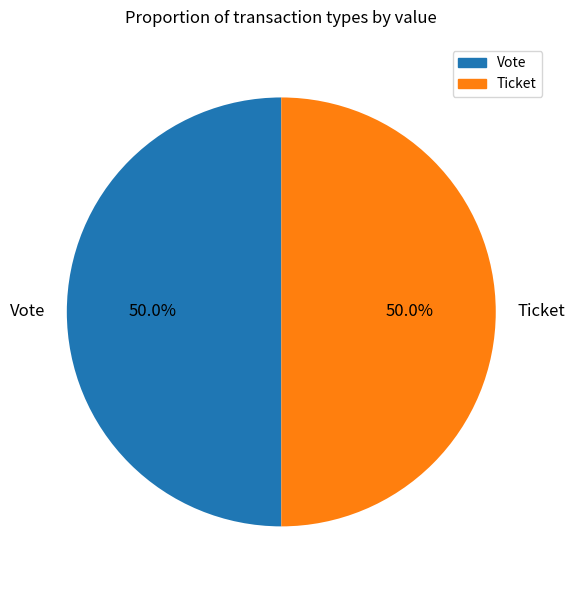

To the nearest percent, what is the average slice percentage?

50%